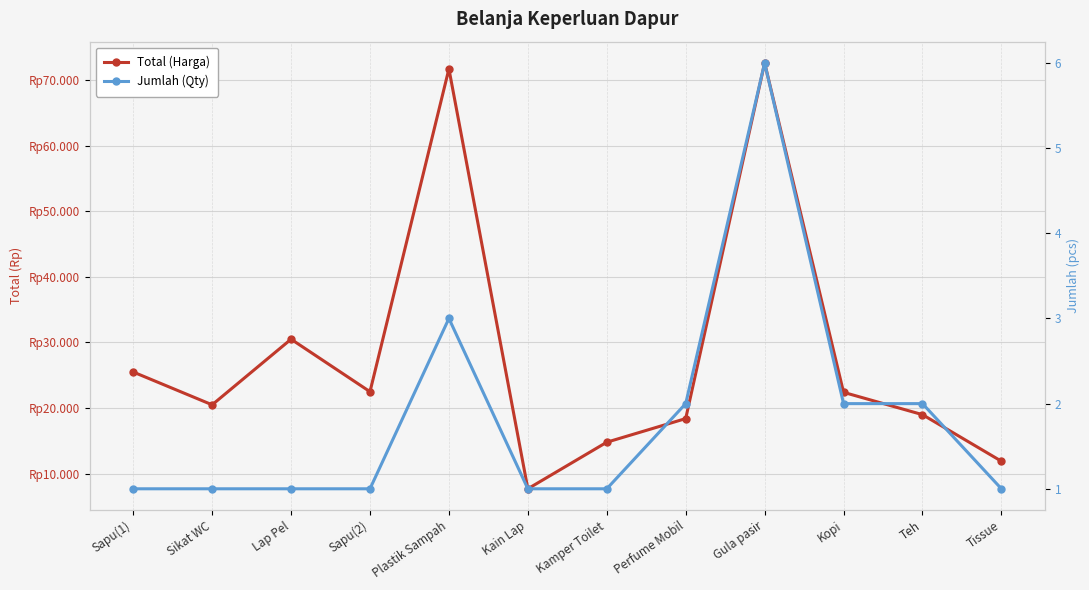

True or false: Total (Harga) has a value of 71700 at Plastik Sampah.

True